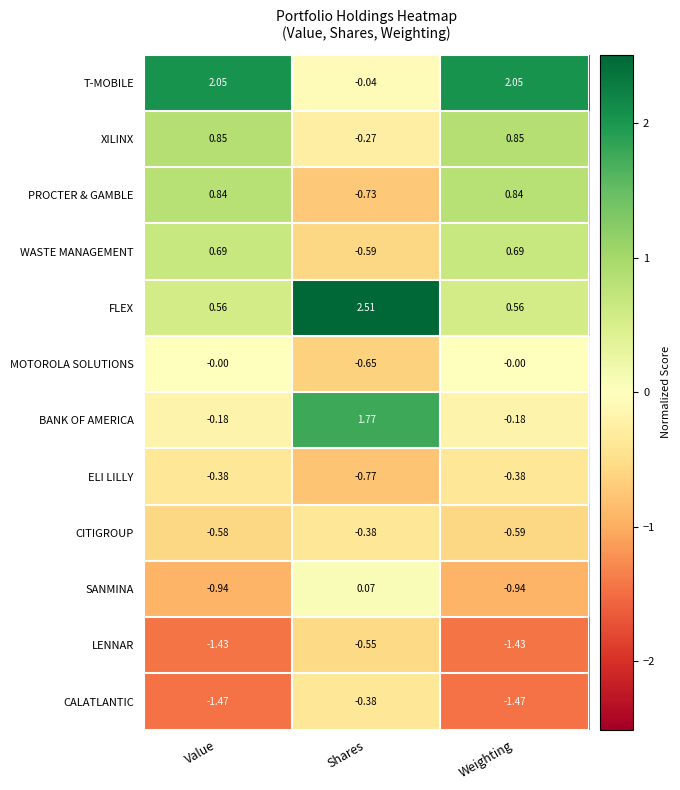

Which category has the highest value across all series?

Shares